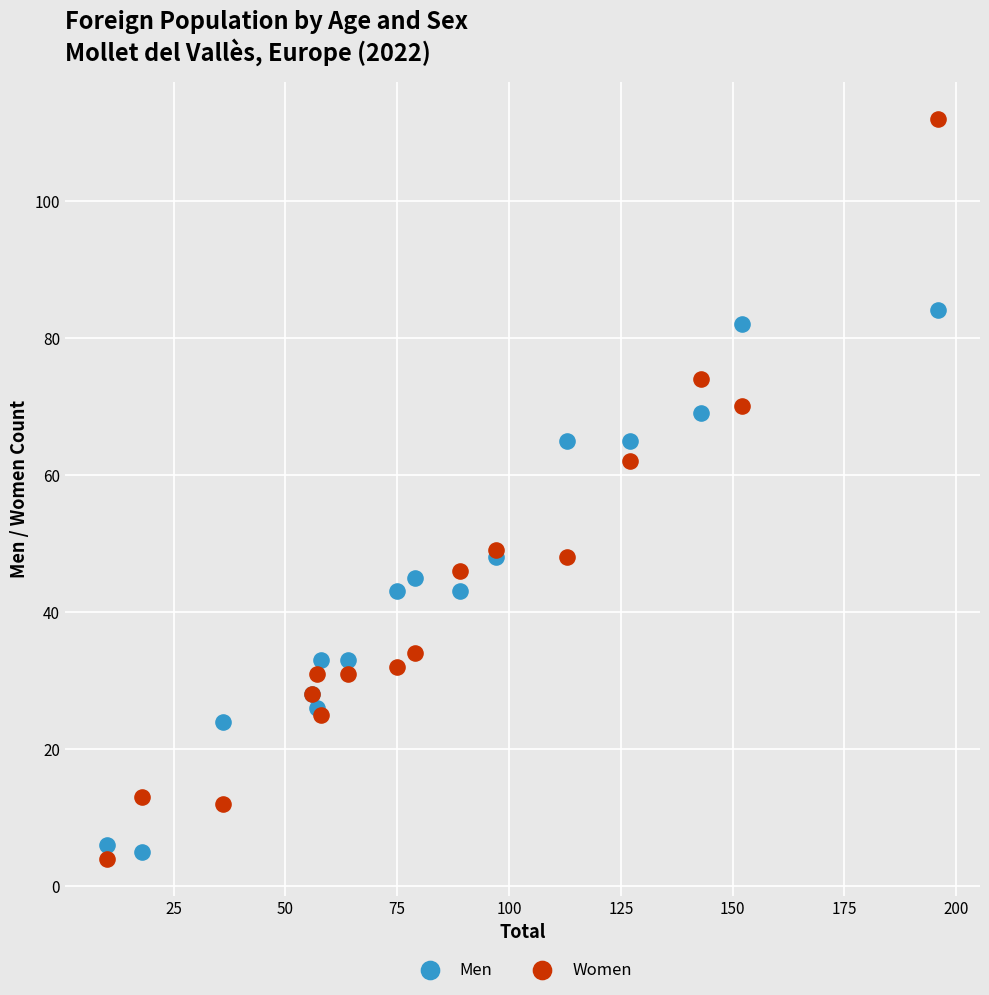

Which series has the largest Y range (max minus min)?

Women